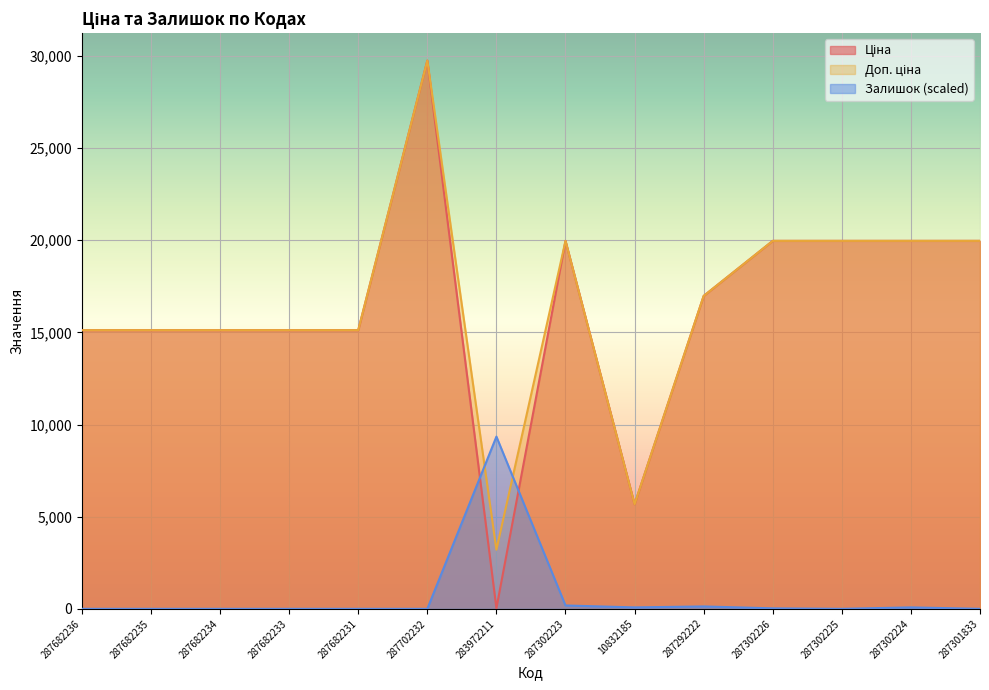

True or false: Ціна and Доп. ціна intersect in this chart.

False